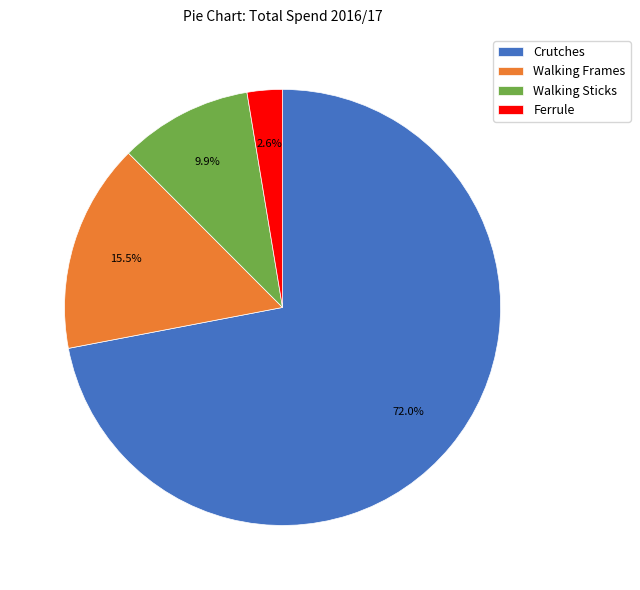

Is the sum of Crutches and Walking Sticks greater than half?

Yes